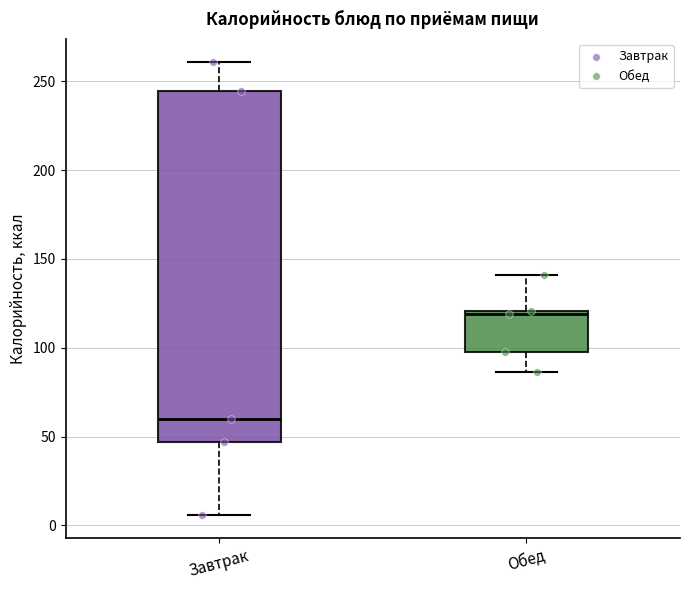

Which box has the highest median line?

Обед